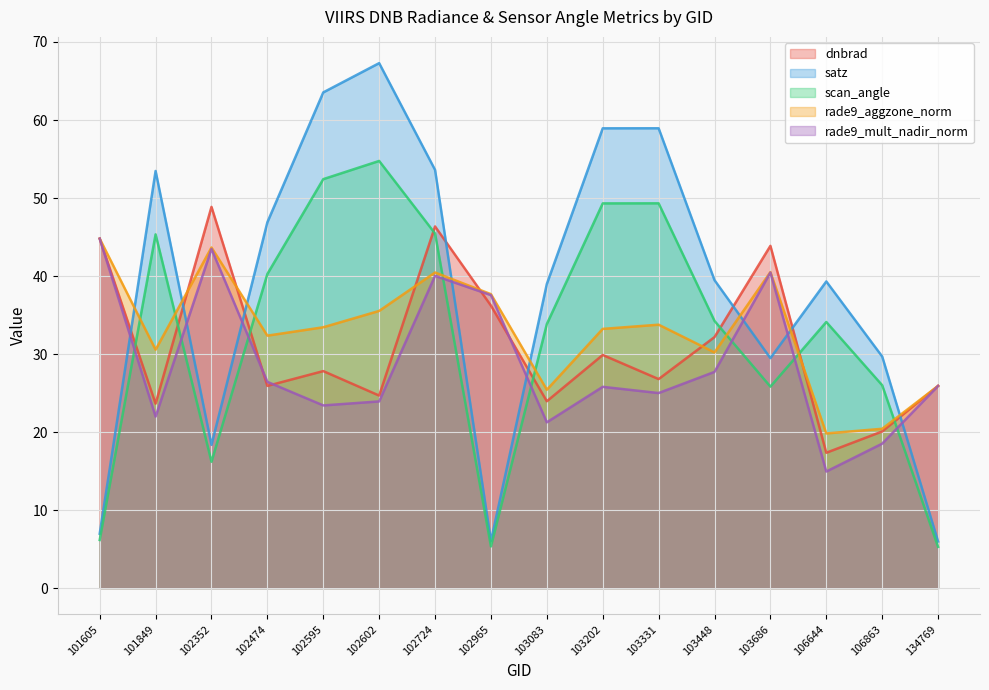

How many values in the rade9_aggzone_norm series are below 33?

7